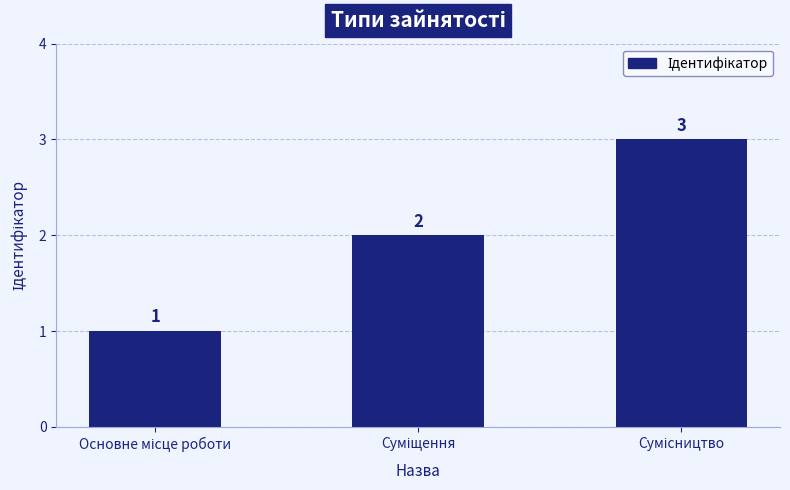

What is the average value?

2